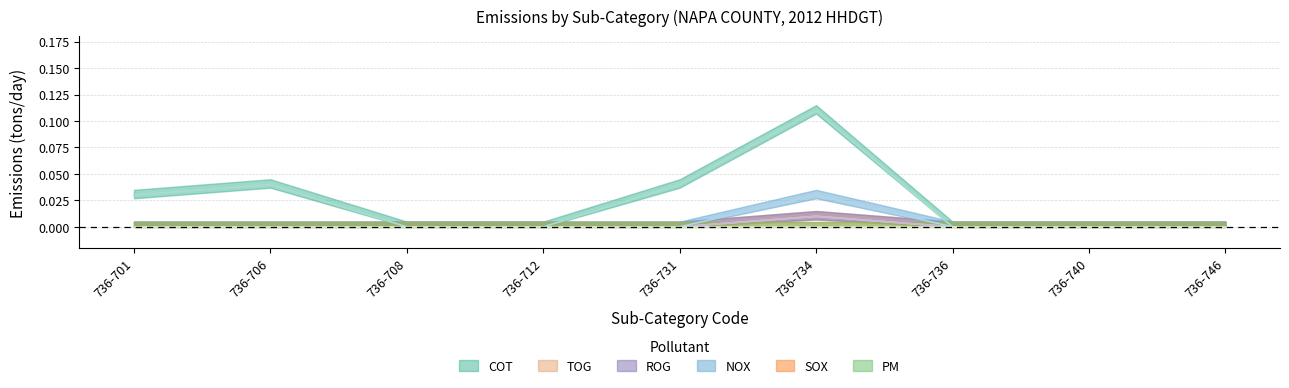

Rank the categories by NOX value from lowest to highest.

736-701, 736-706, 736-708, 736-712, 736-731, 736-736, 736-740, 736-746, 736-734